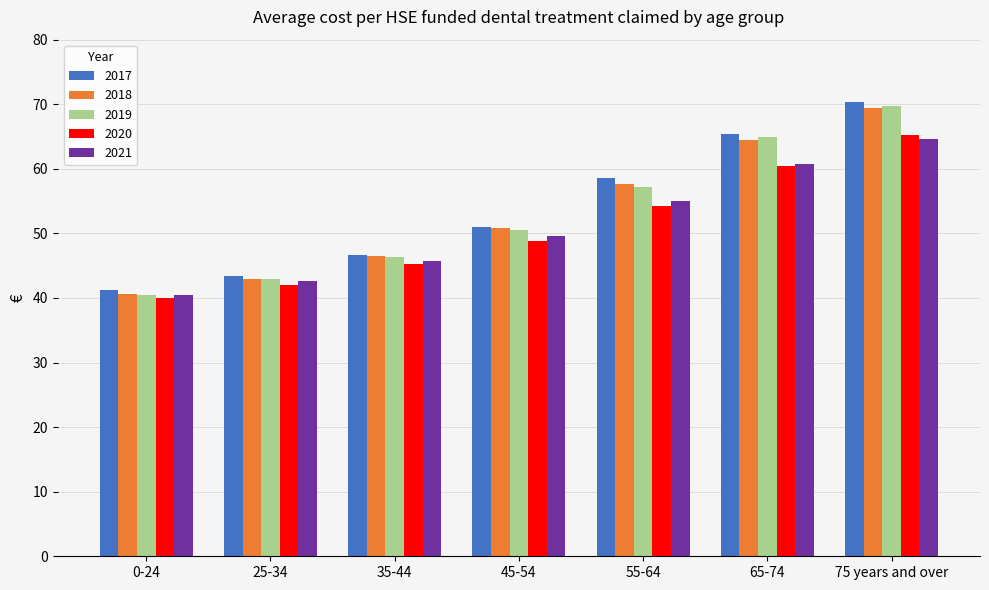

Reading left to right, list all the values displayed in this chart.

2017: 41.2	43.4	46.7	51.0	58.6	65.3	70.4
2018: 40.6	43.0	46.4	50.9	57.7	64.4	69.4
2019: 40.4	43.0	46.3	50.6	57.1	64.9	69.8
2020: 40.1	42.0	45.3	48.9	54.3	60.4	65.2
2021: 40.5	42.6	45.7	49.6	55.0	60.7	64.7